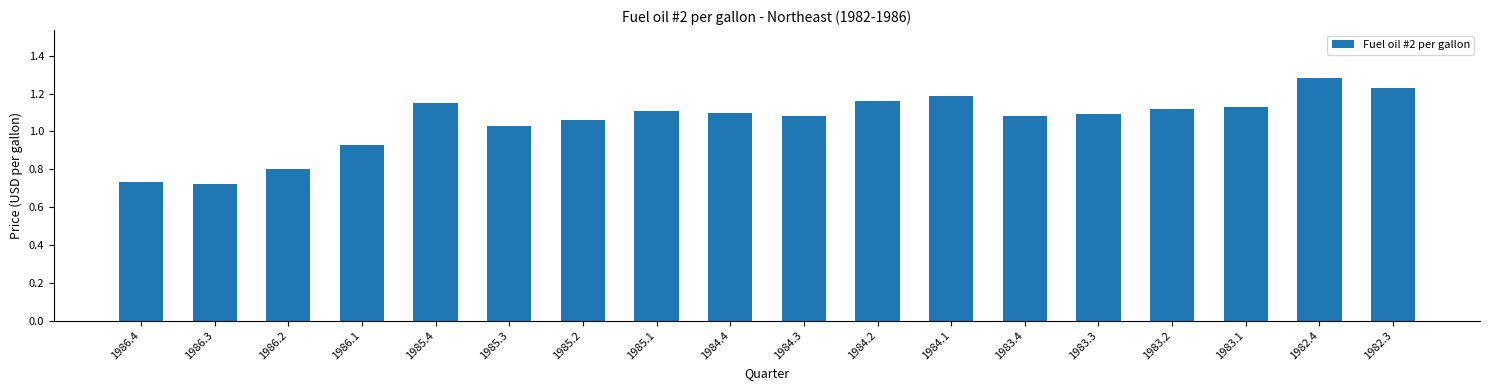

At which label does the data first exceed 1?

1985.4